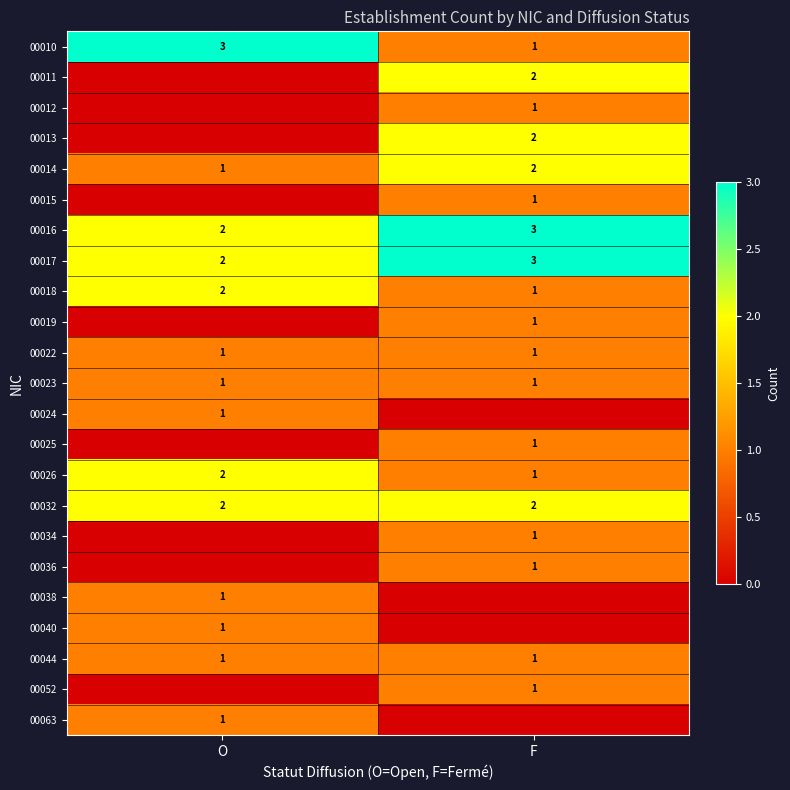

The value of 00063 at O is 0. True or false?

False